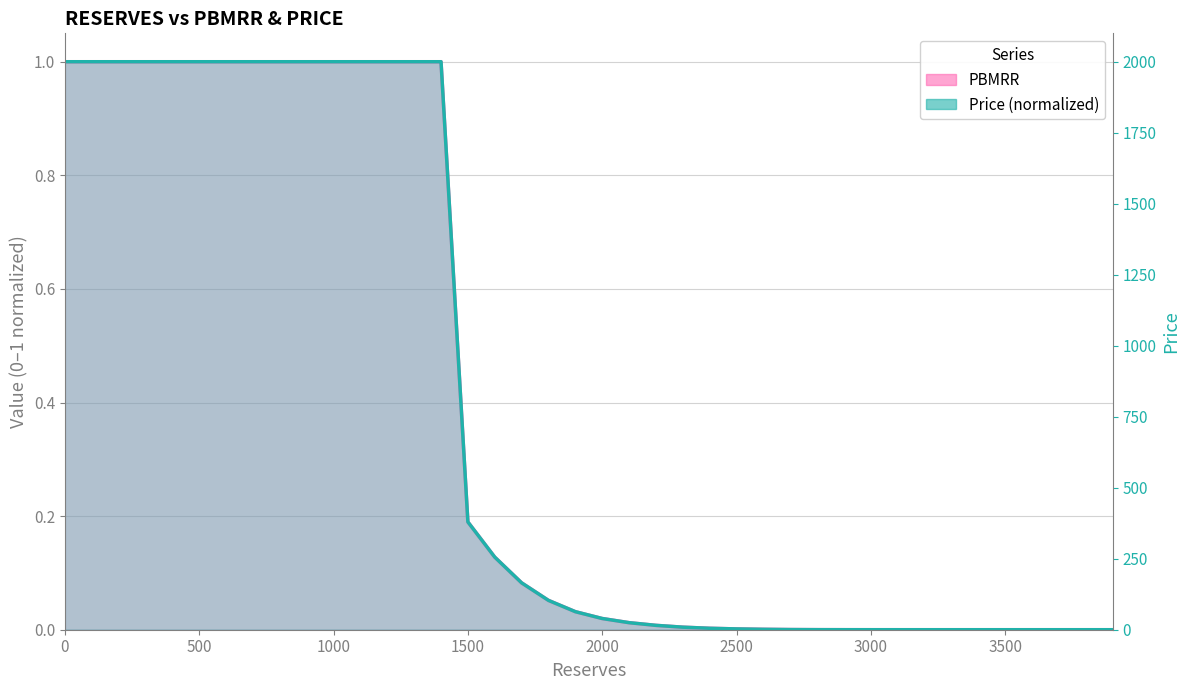

What are all the series names shown in the legend?

PBMRR, Price